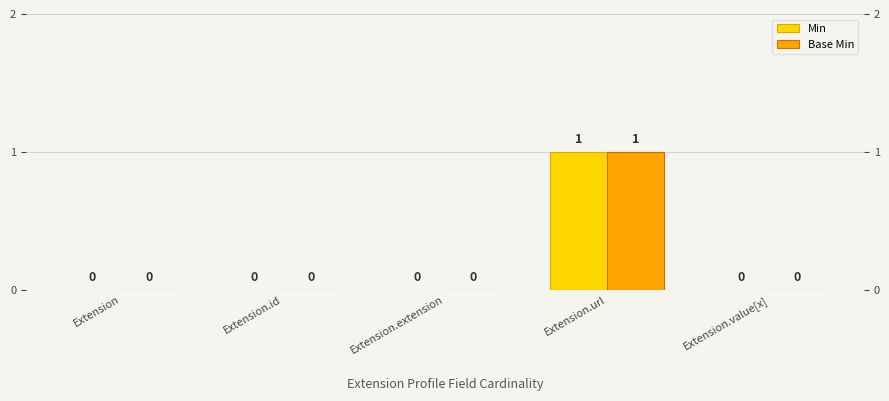

Which series has the largest total across all categories?

Min